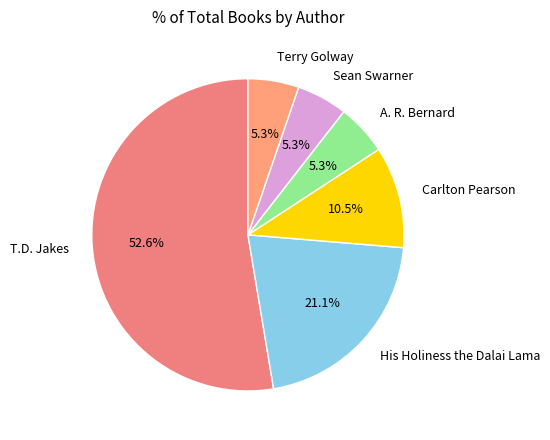

The Sean Swarner slice represents 5% of the pie. True or false?

True